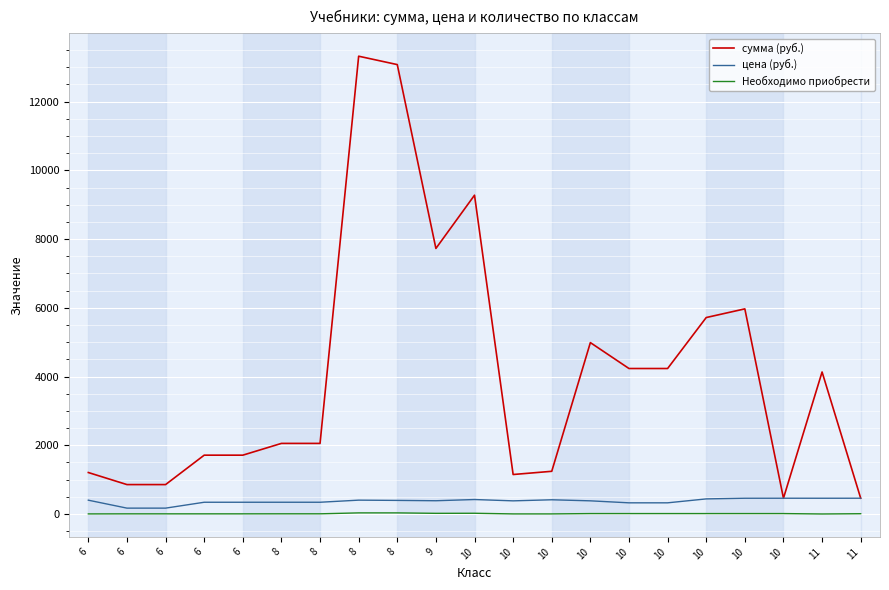

True or false: сумма (руб.) and цена (руб.) cross at least once.

False